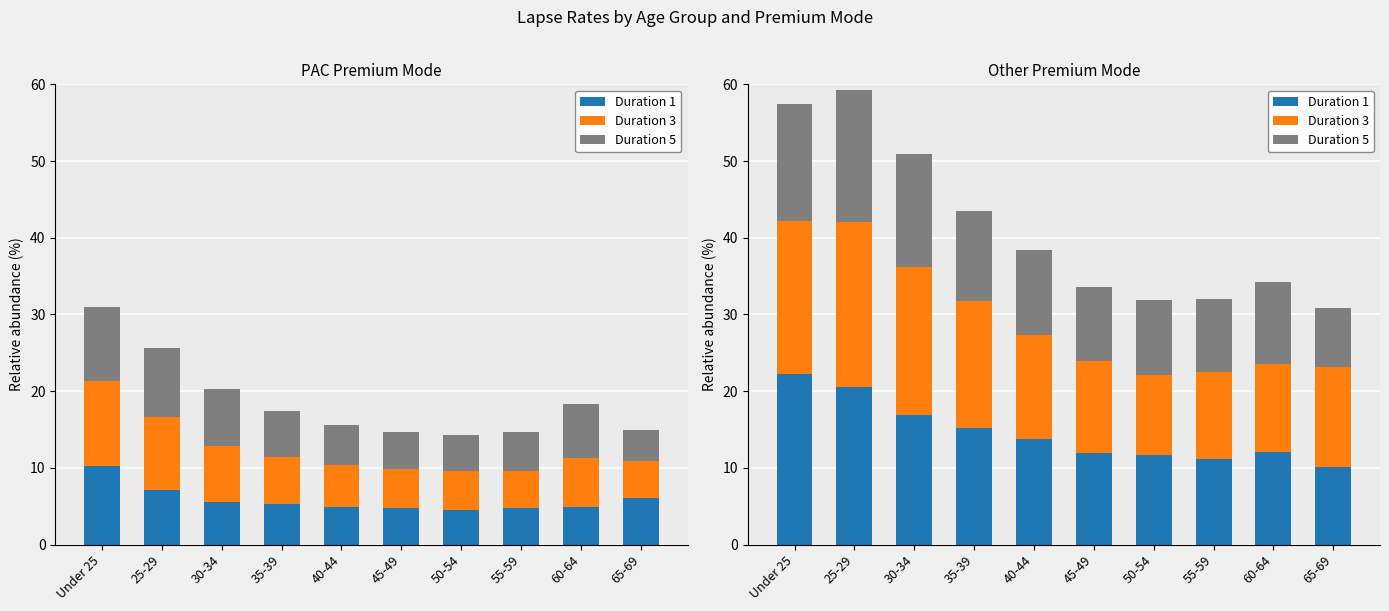

Rank the series by their maximum value, from highest to lowest.

Duration 1, Duration 3, Duration 5